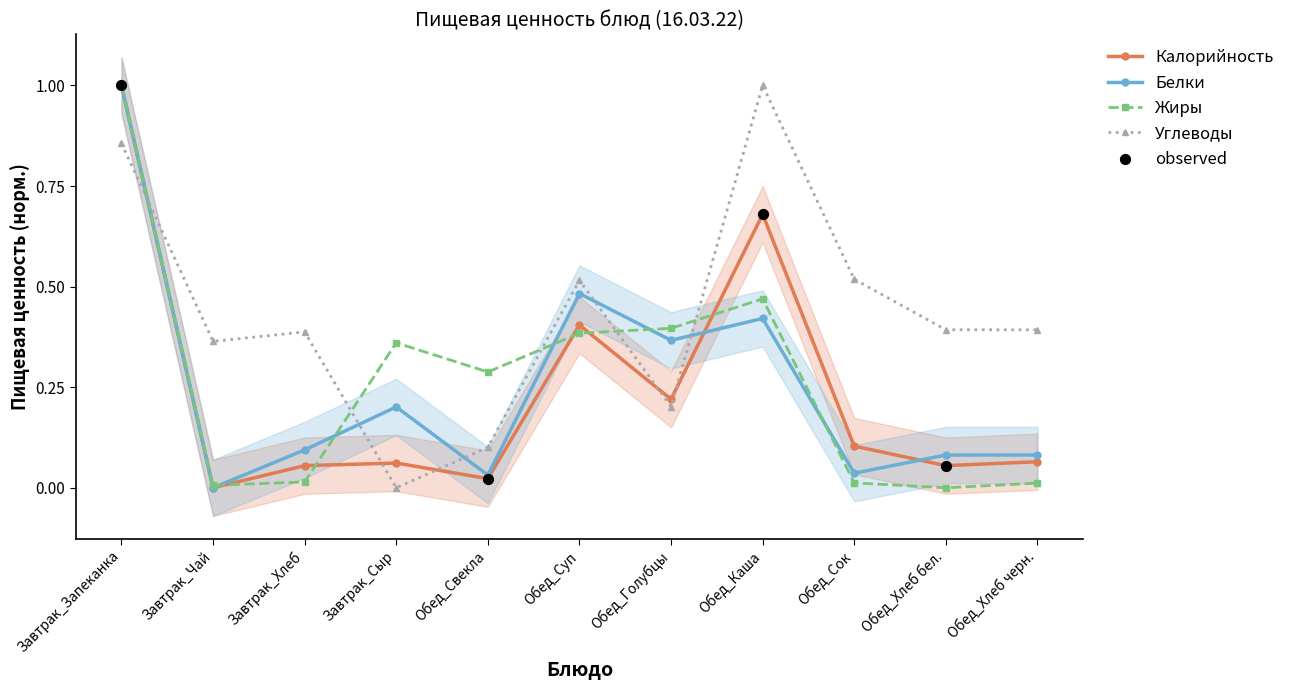

At which category is the sum across all series the highest?

Завтрак_Запеканка